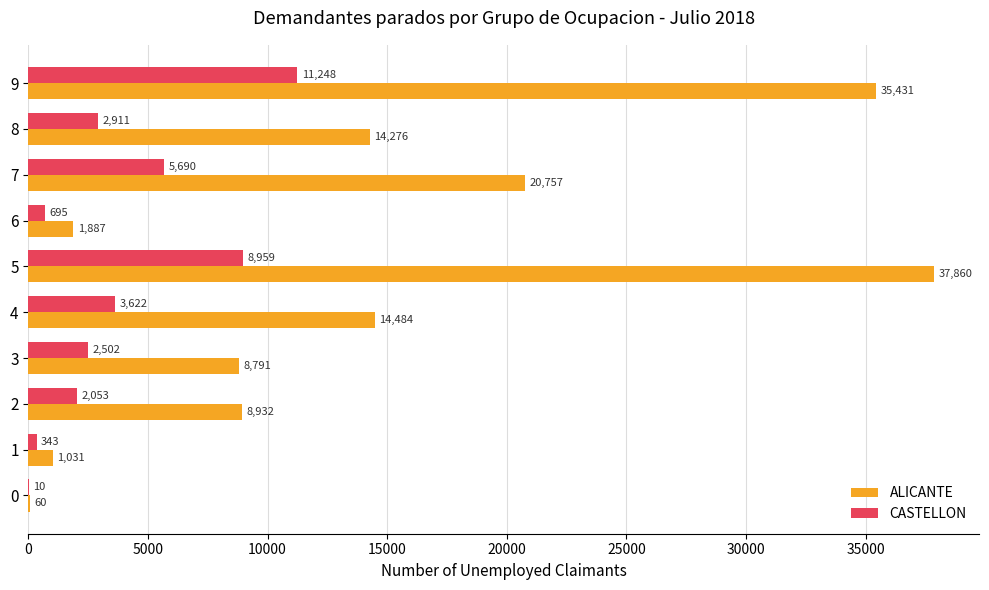

What is the highest value of the ALICANTE series?

37860